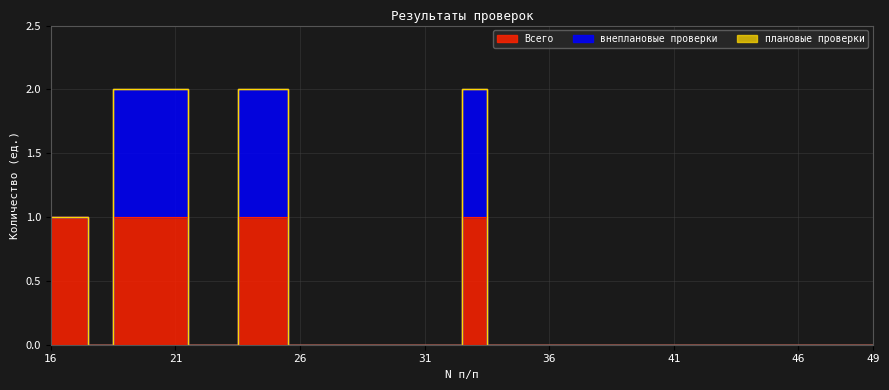

How many series are shown in this chart?

3